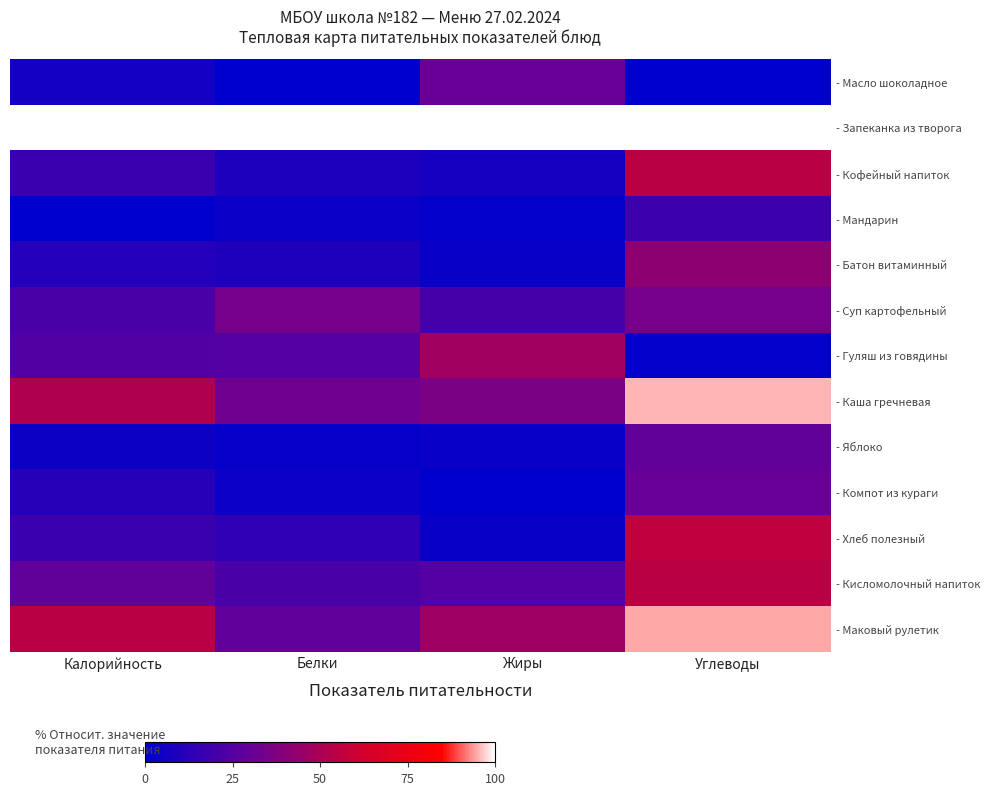

What is the spread (max minus min) of values at Белки?

100.0